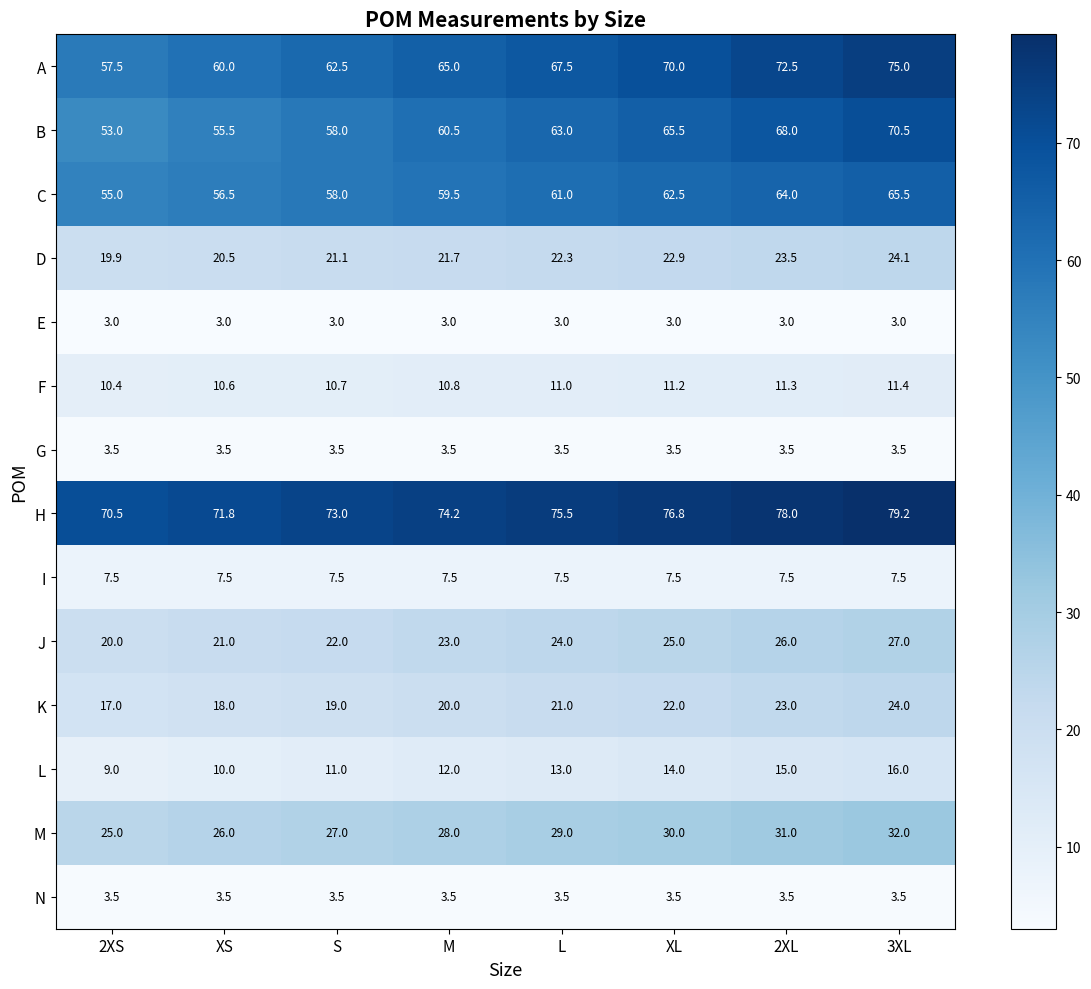

What is the spread (max minus min) of values at 2XL?

75.0